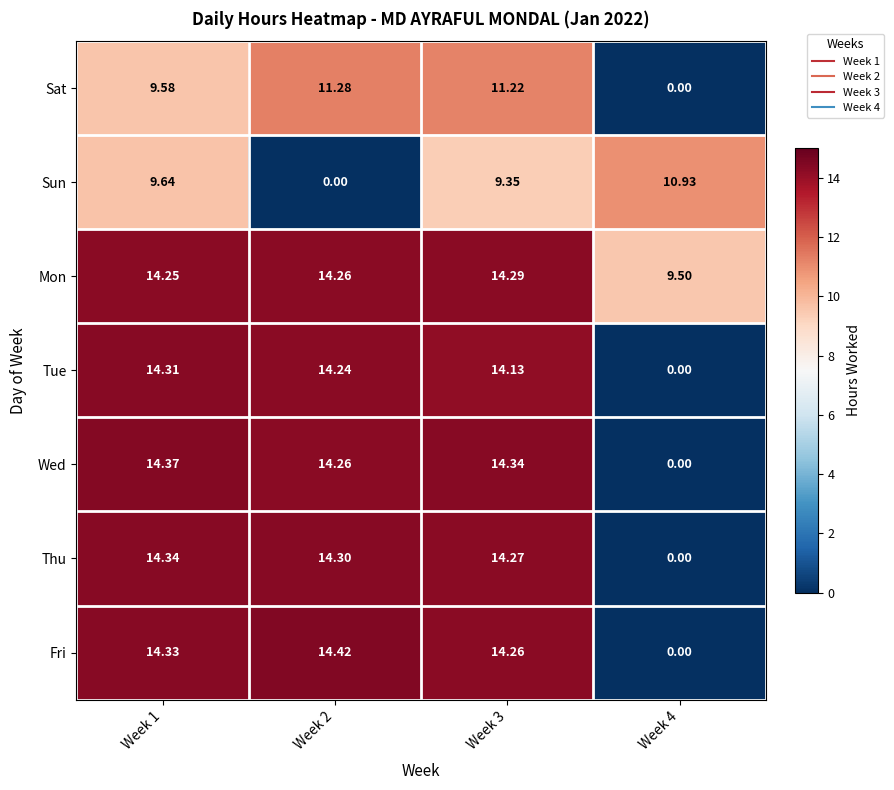

Rank the series by their maximum value, from lowest to highest.

Sun, Sat, Mon, Tue, Thu, Wed, Fri